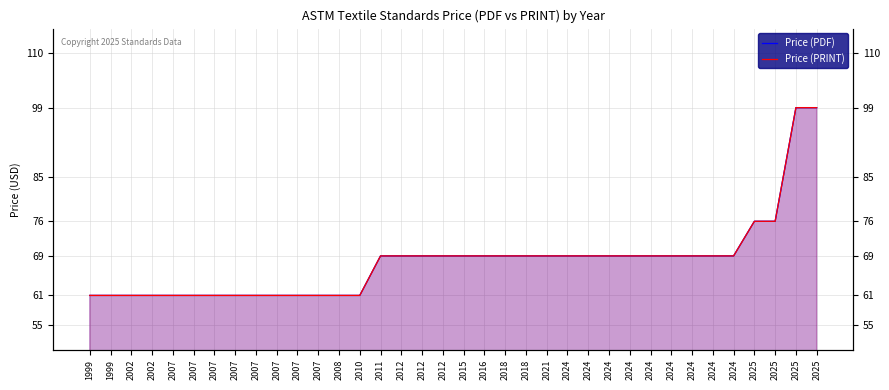

At which category is the sum across all series the highest?

2025